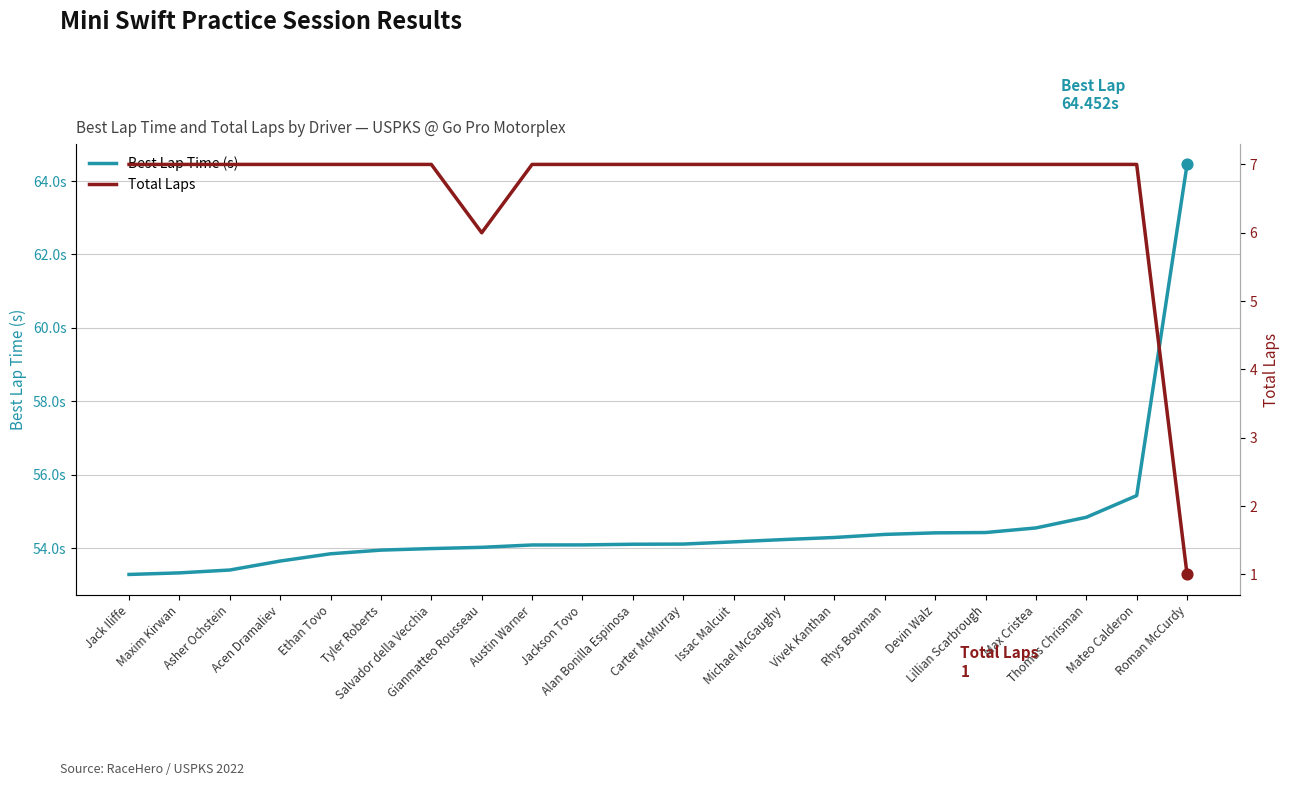

At which category is the sum across all series the highest?

Roman McCurdy